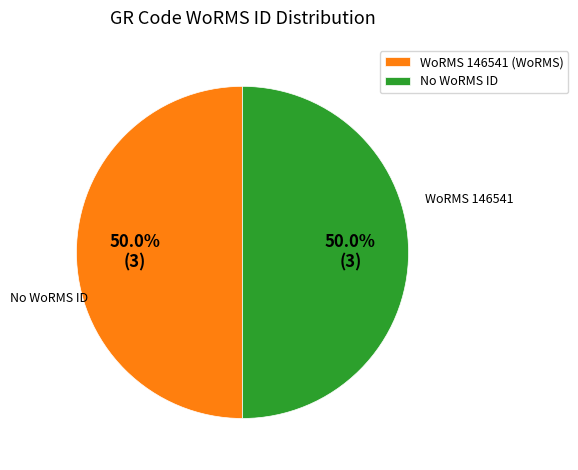

What is the ratio of the value at No WoRMS ID to the value at WoRMS 146541 (WoRMS)?

1.0